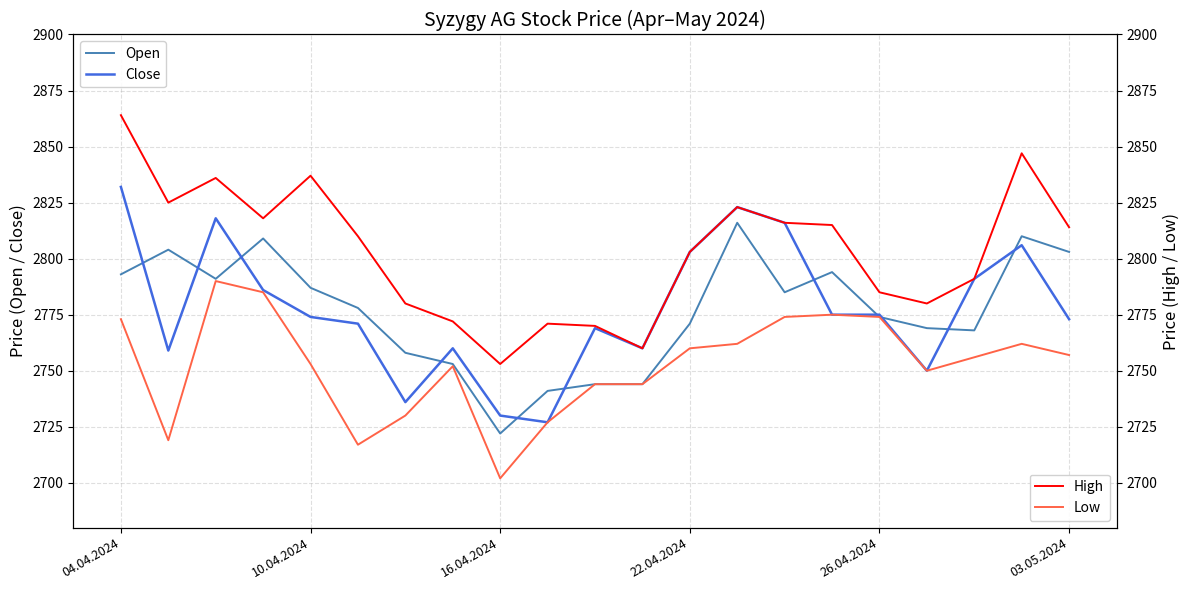

True or false: Close has a value of 4188 at 9.

False